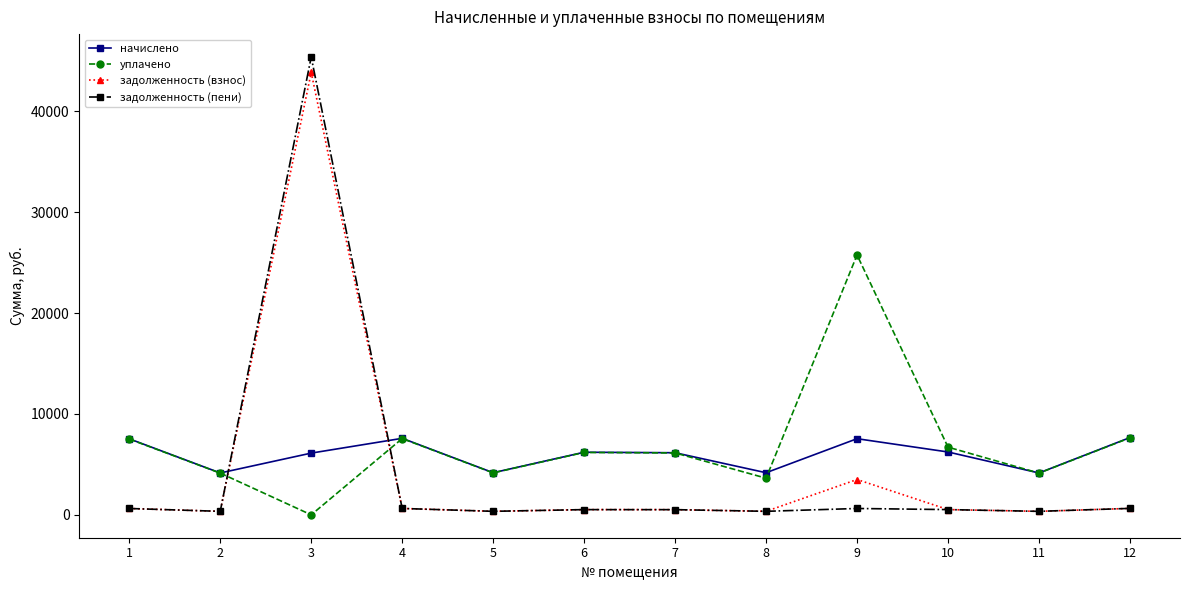

How many interior local valleys does the уплачено series have?

4